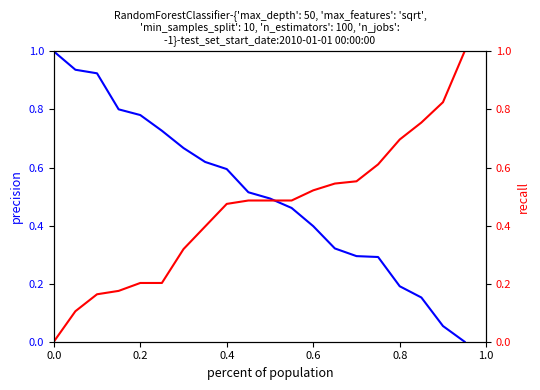

How many series are shown in this chart?

2